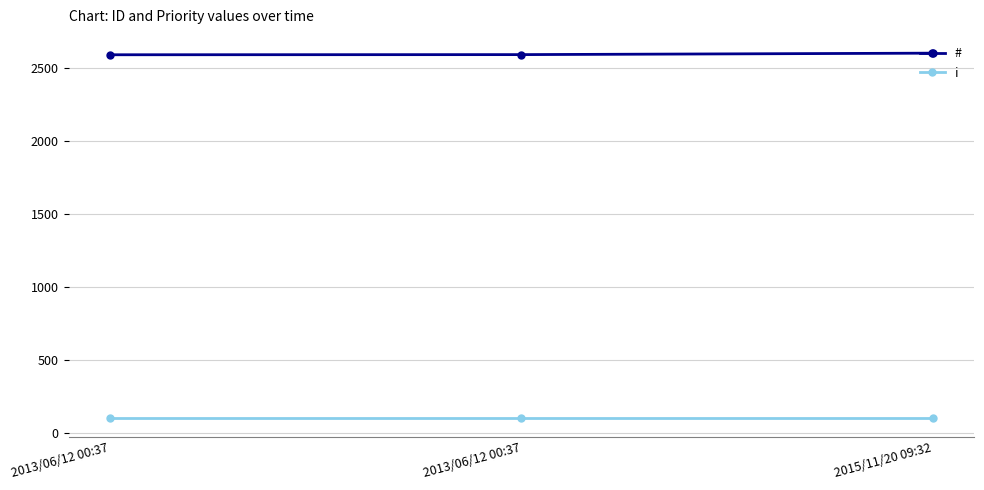

Rank the series by their maximum value, from lowest to highest.

i, #